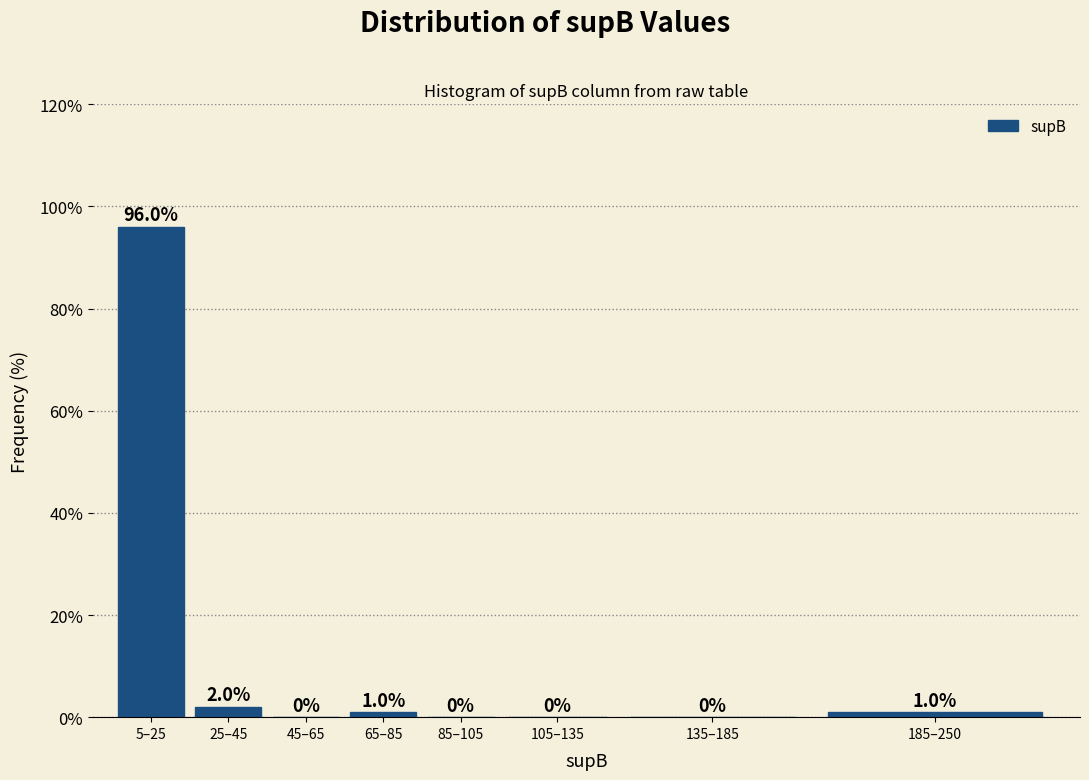

Reading left to right, list all the values displayed in this chart.

5–25=96	25–45=2	45–65=0	65–85=1	85–105=0	105–135=0	135–185=0	185–250=1